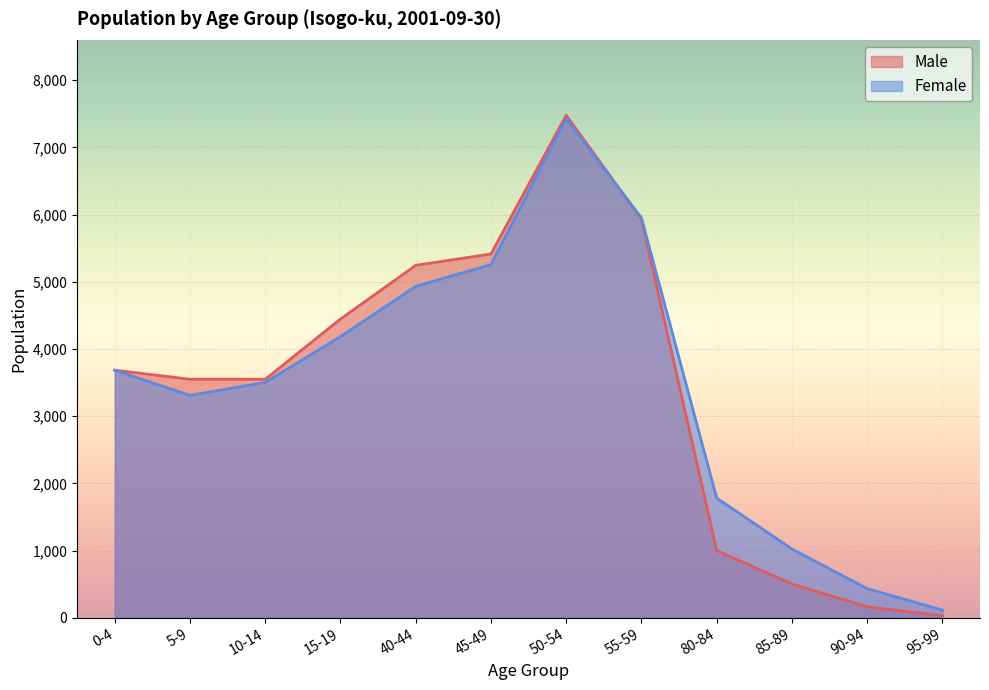

Is the value of Female at 45-49 greater than the value of Male at 15-19?

Yes